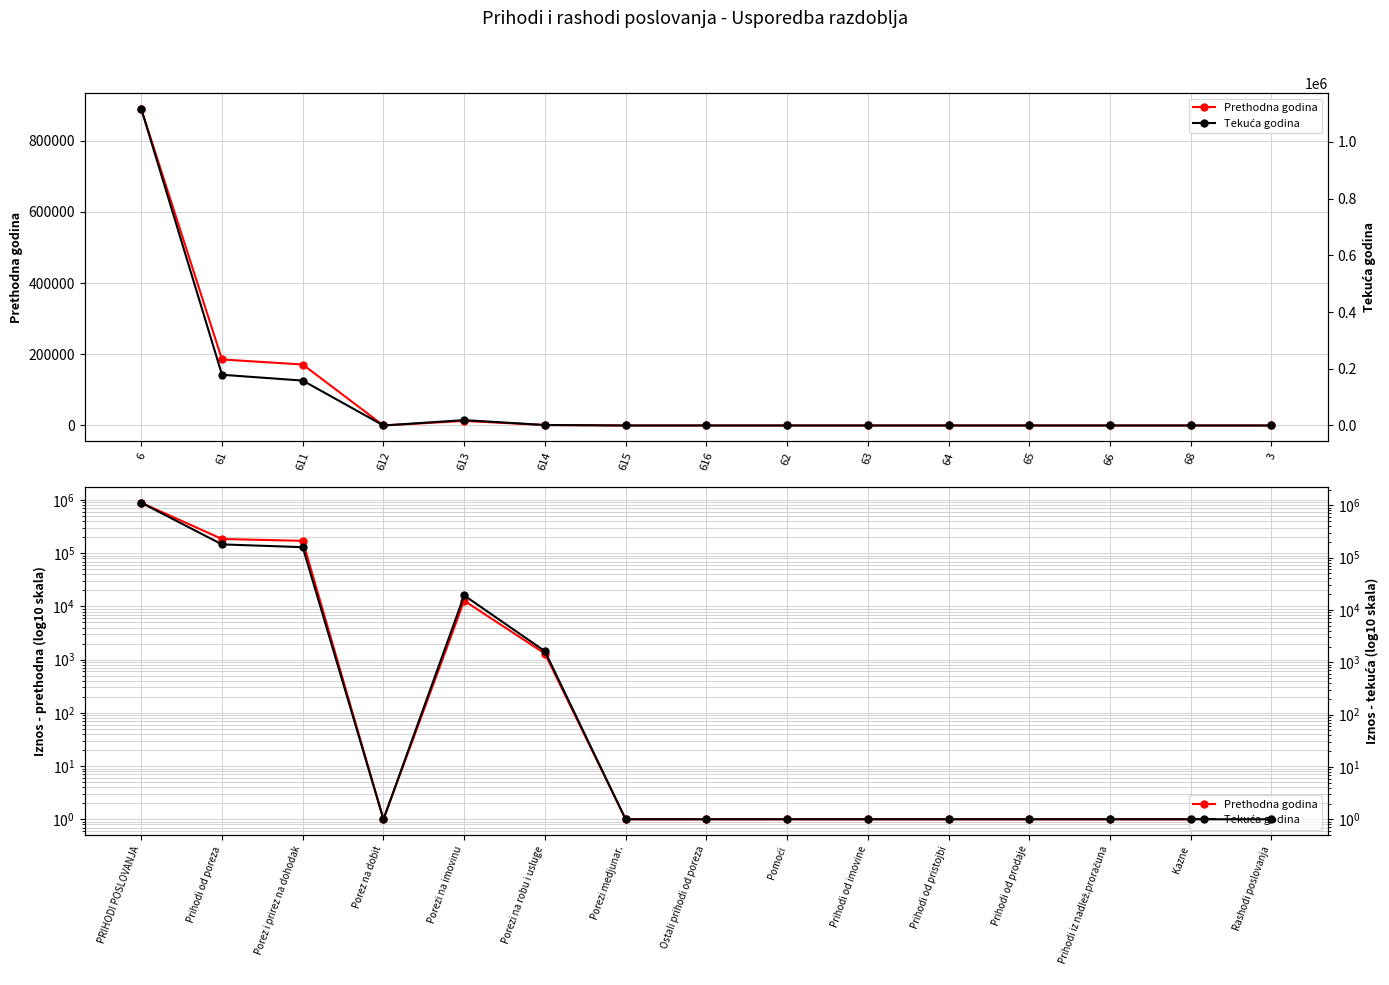

Is it true that Prethodna godina equals 1258418.3 at PRIHODI POSLOVANJA?

False